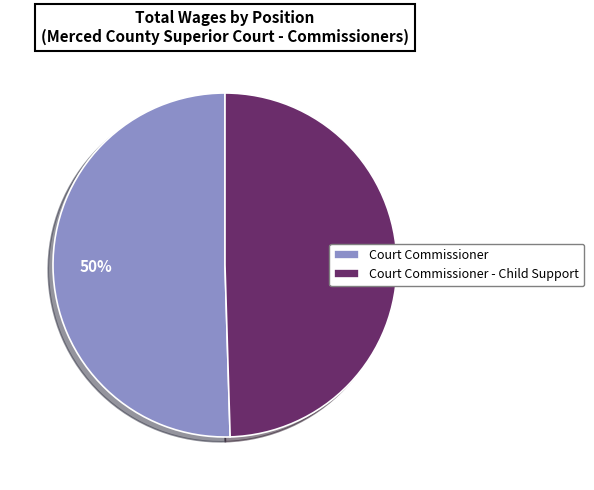

Approximately how many times larger is the value at Court Commissioner - Child Support compared to Court Commissioner?

1.0